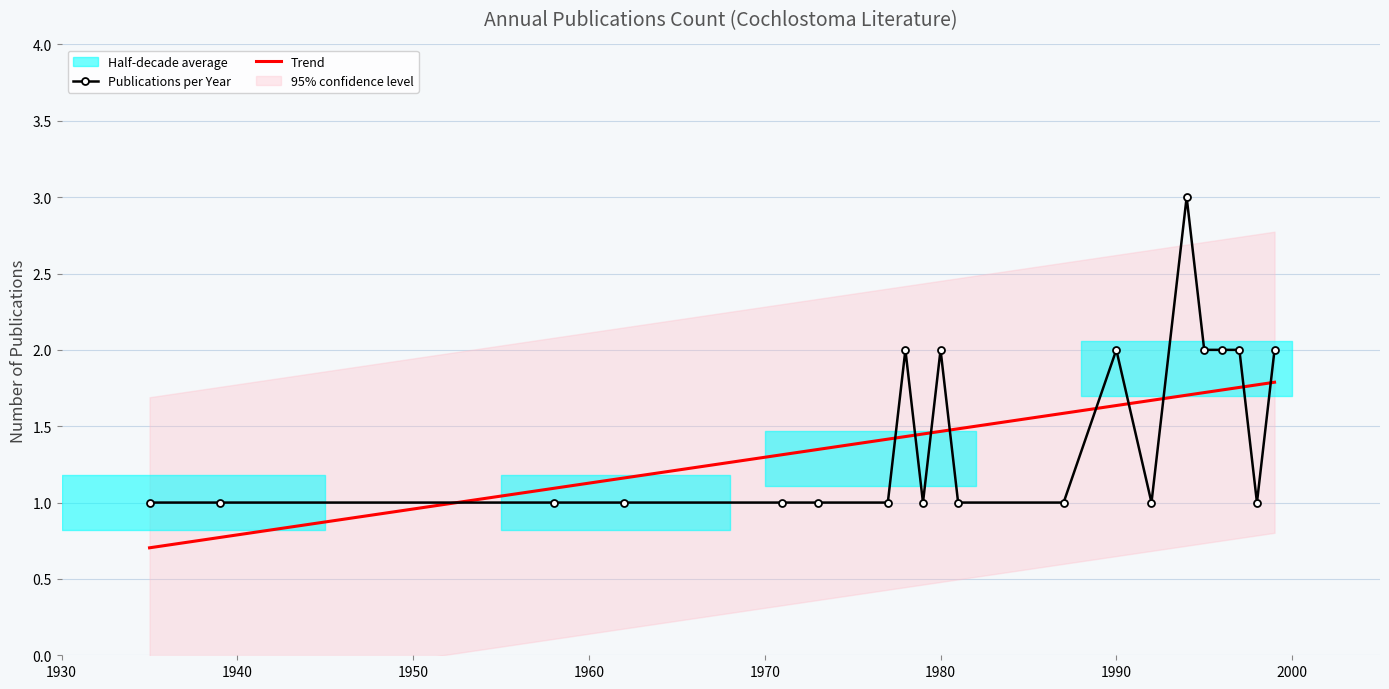

True or false: there are more than 2 points higher than both neighbors.

True